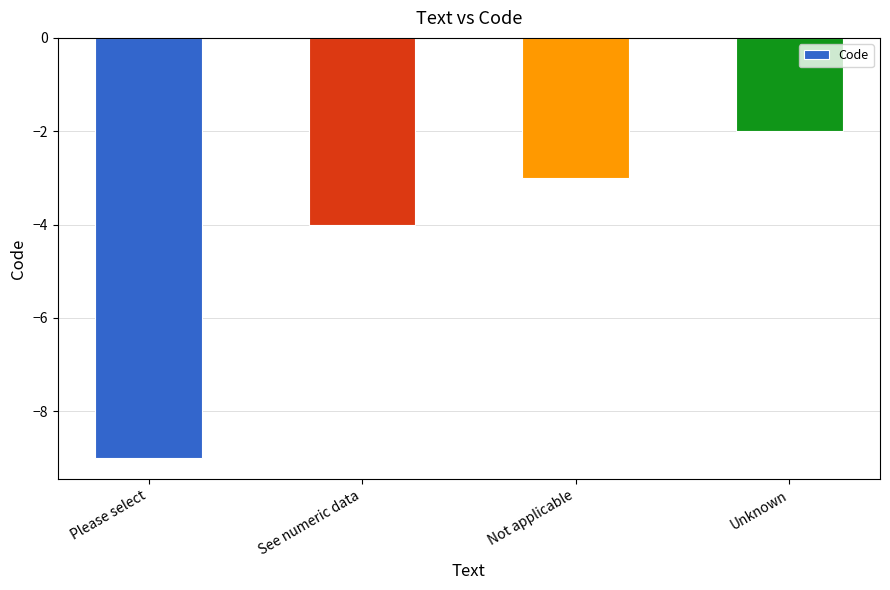

List the labels in order of value, largest first.

Unknown, Not applicable, See numeric data, Please select